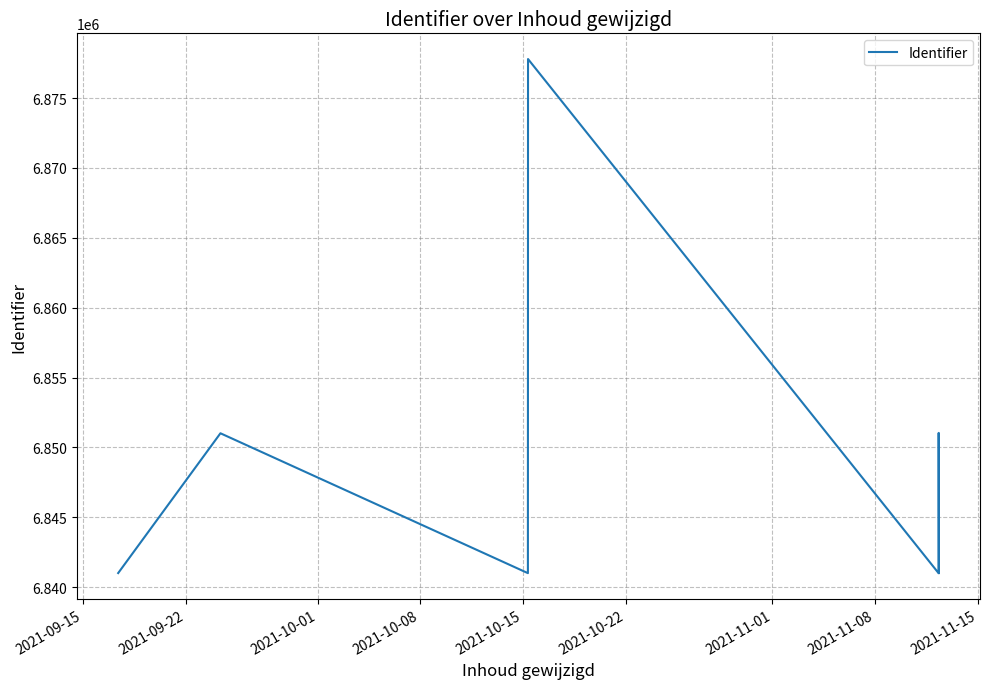

The value at 2021-10-22 is 11308255. True or false?

False